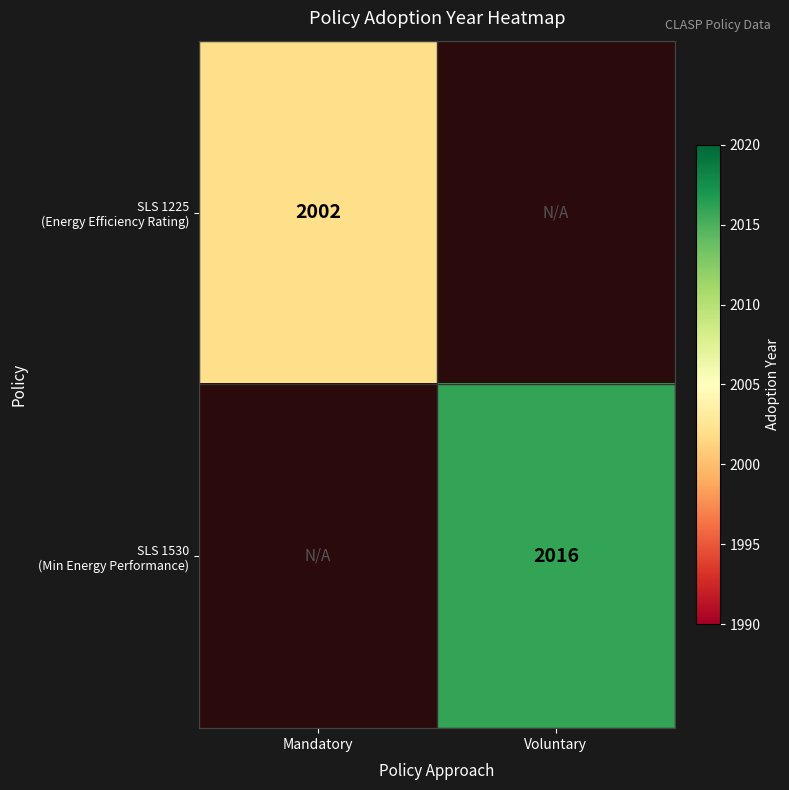

What is the minimum value shown in the chart?

2002.0